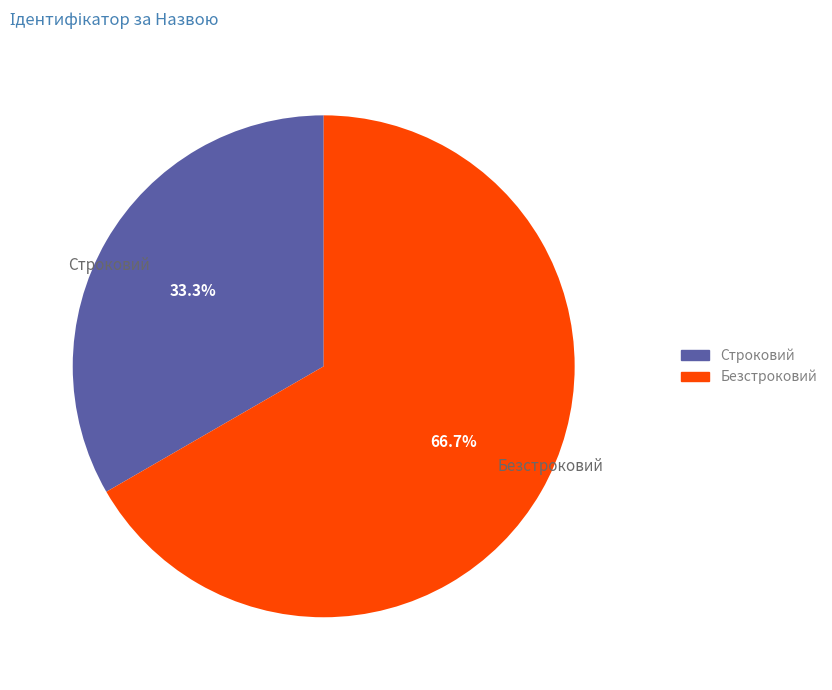

True or false: Строковий accounts for 46% of the total.

False